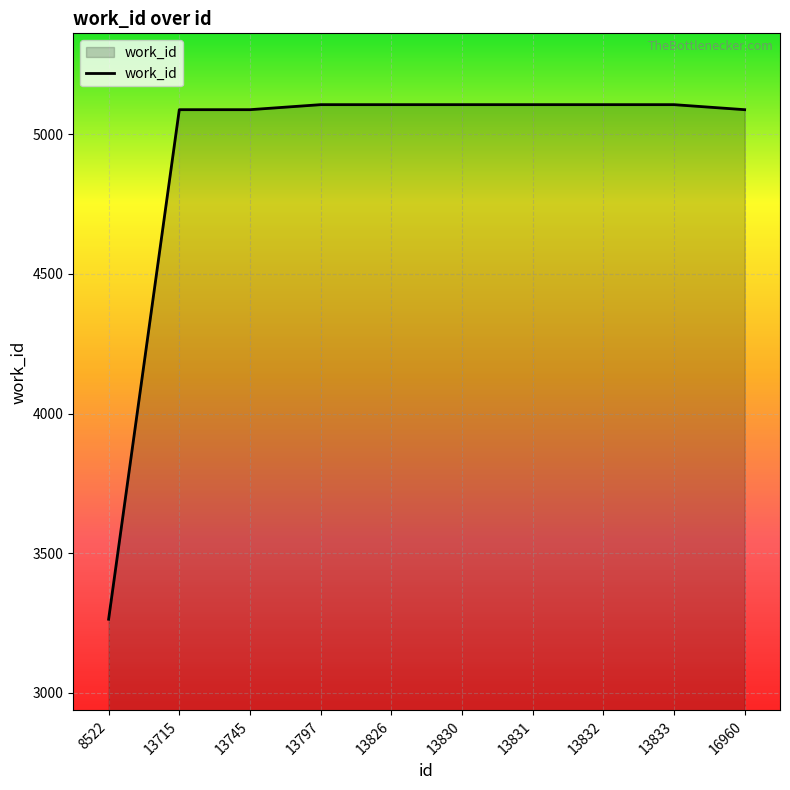

Does the chart have visible grid lines?

Yes